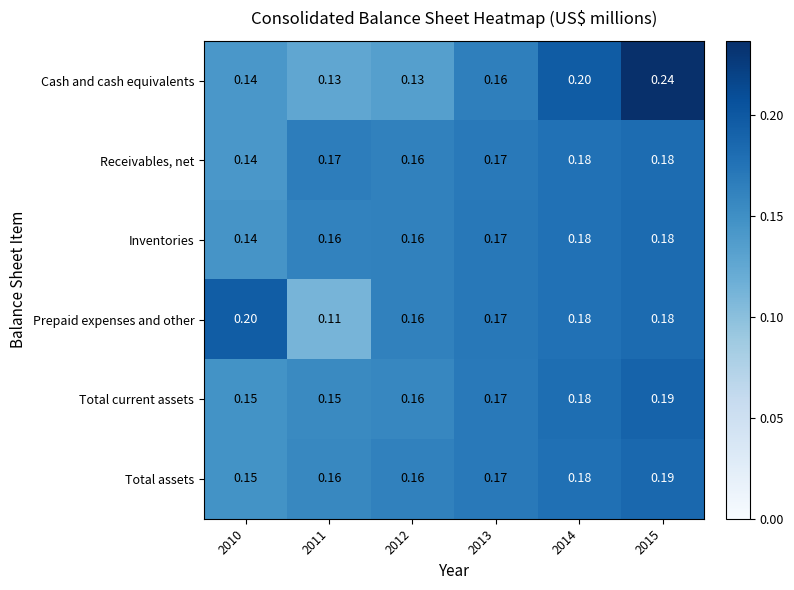

Which label corresponds to the largest value in the chart?

2015